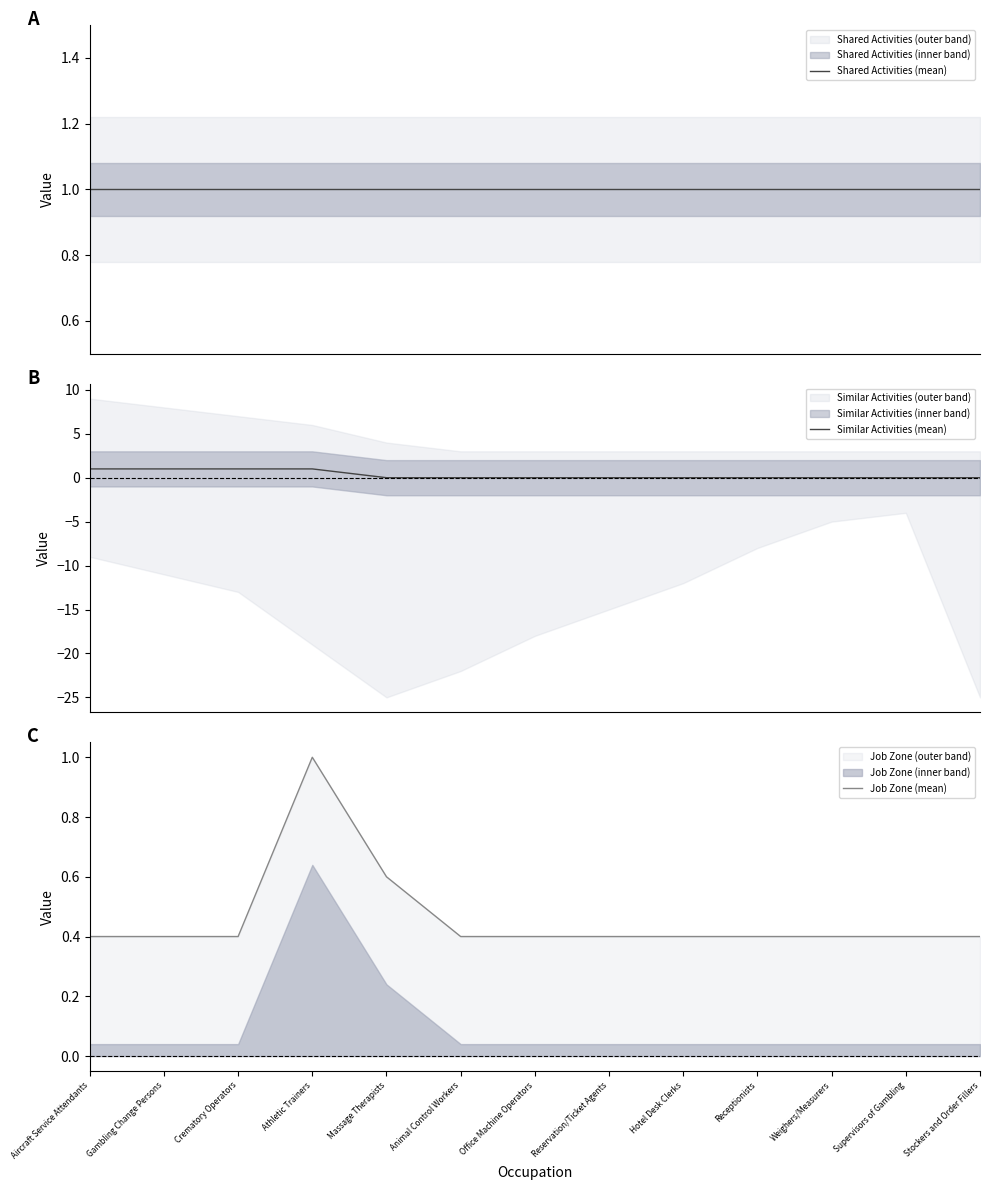

True or false: Similar Activities (mean) and Job Zone (mean) cross at least once.

False